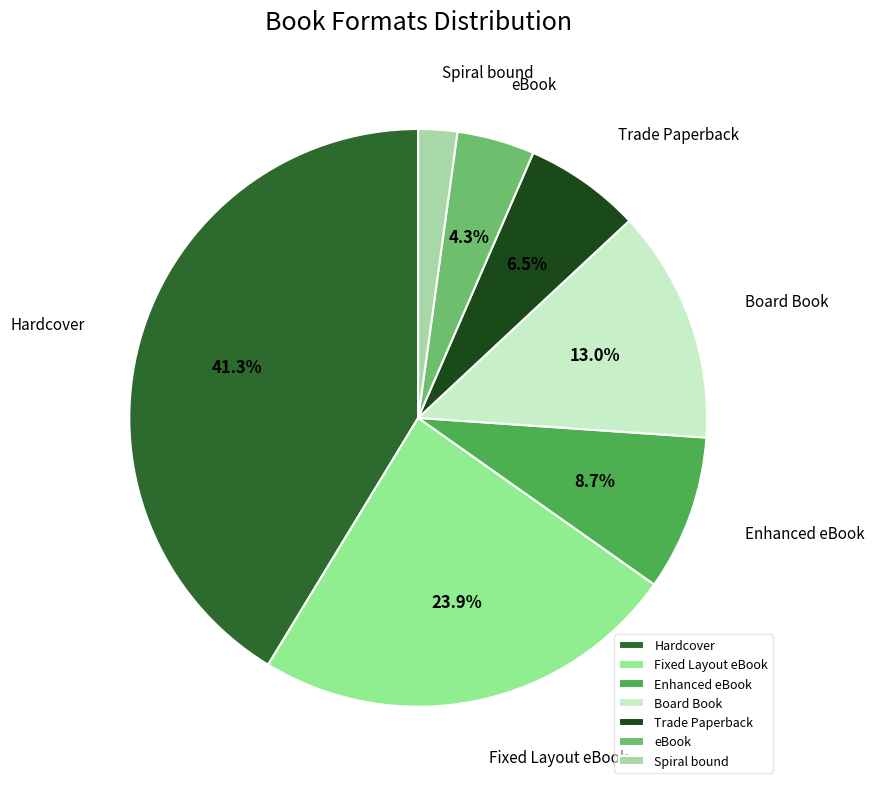

Rank the categories by value from lowest to highest.

Spiral bound, eBook, Trade Paperback, Enhanced eBook, Board Book, Fixed Layout eBook, Hardcover